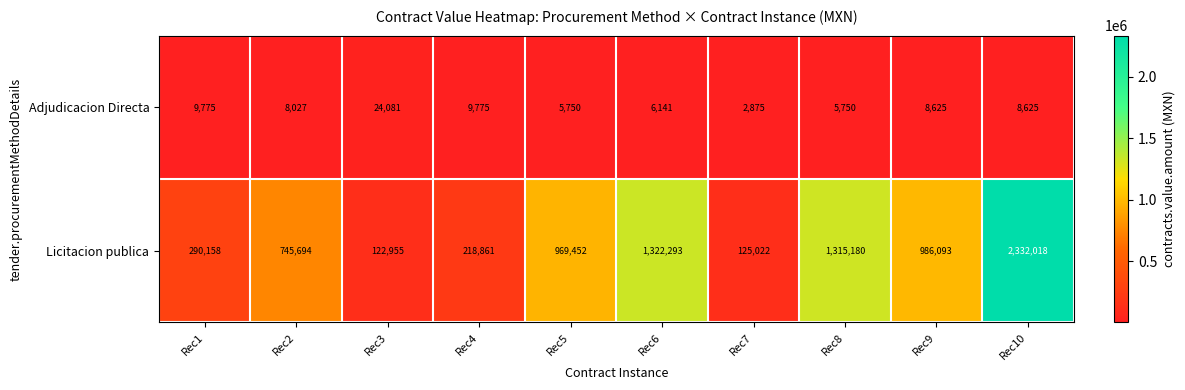

What is the average value of the Adjudicacion Directa series?

8942